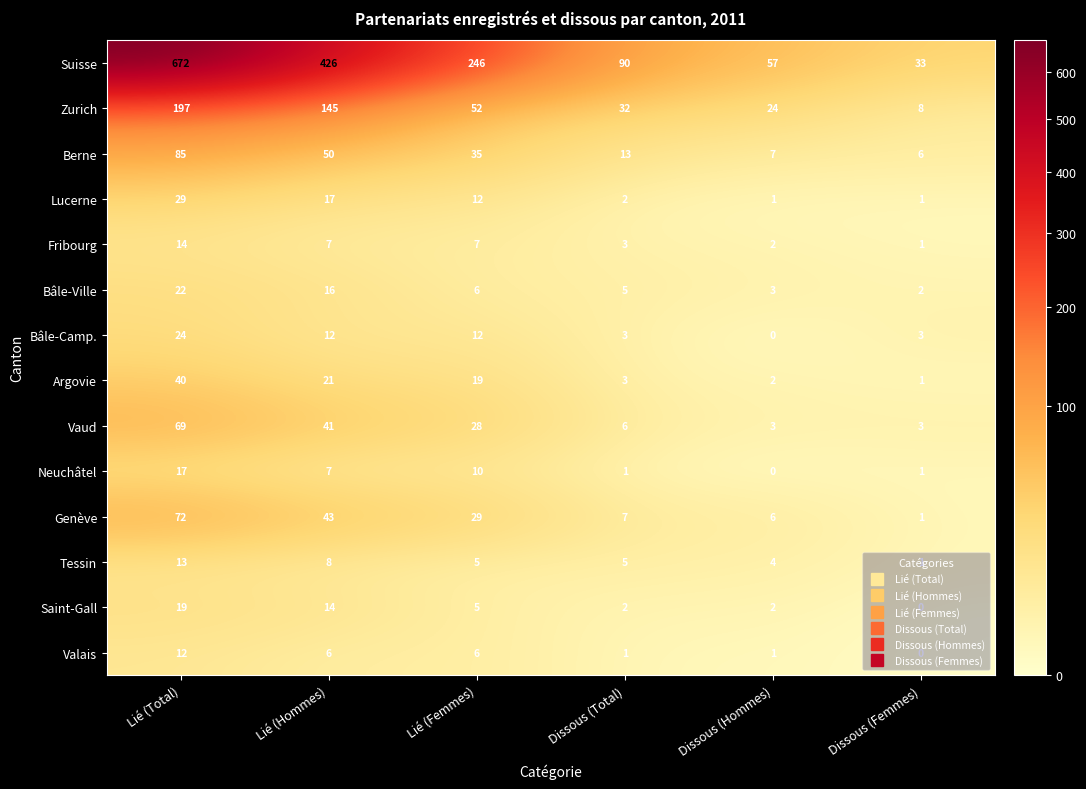

True or false: Argovie has a value of 1 at Dissous (Femmes).

True